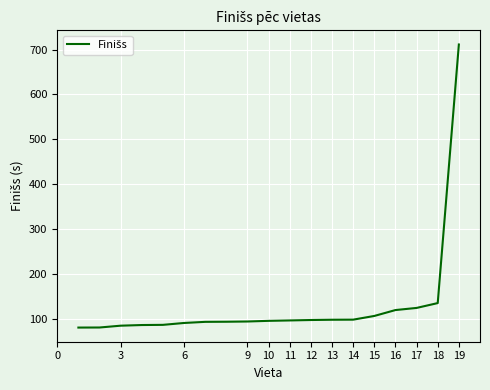

What is the difference between the maximum and minimum values?

631.3